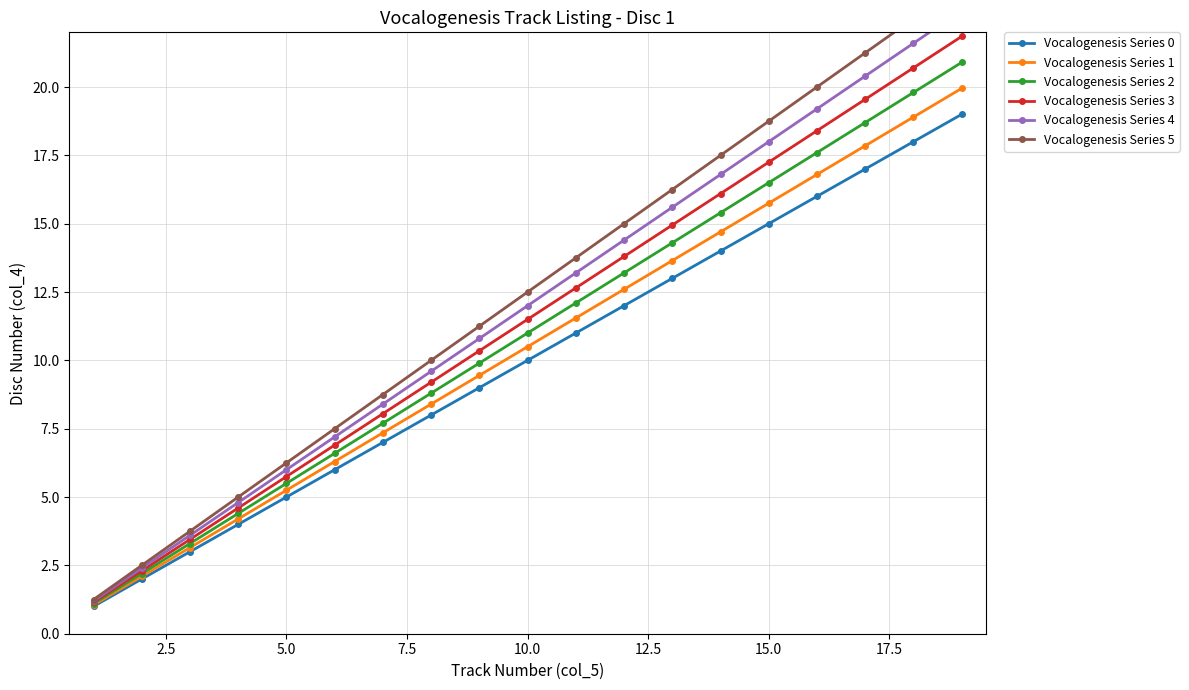

List the series in order of their overall mean, lowest first.

Vocalogenesis Series 0, Vocalogenesis Series 1, Vocalogenesis Series 2, Vocalogenesis Series 3, Vocalogenesis Series 4, Vocalogenesis Series 5